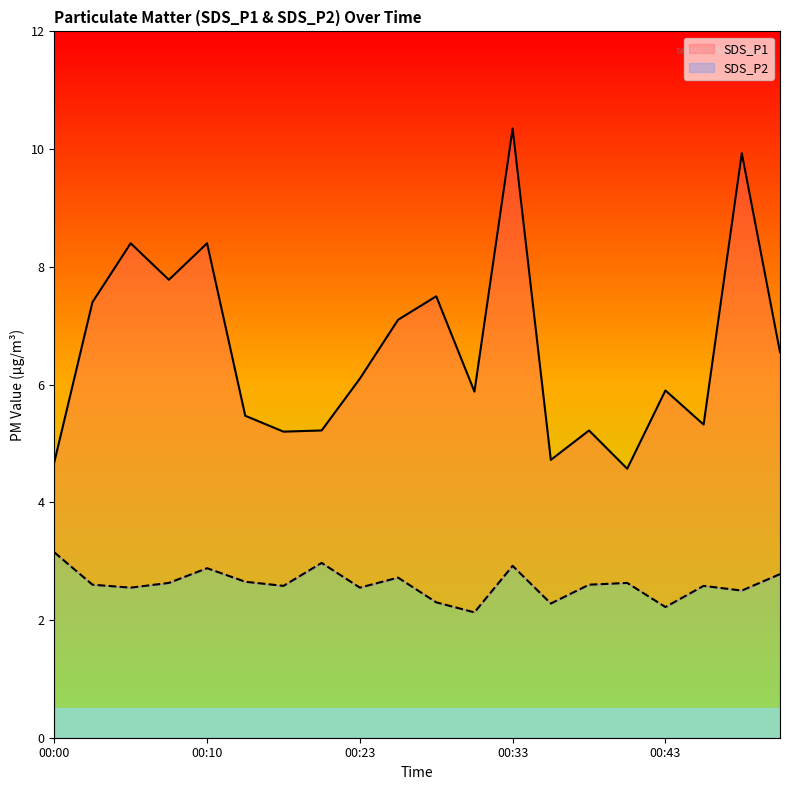

At how many categories does at least one series exceed 3?

20